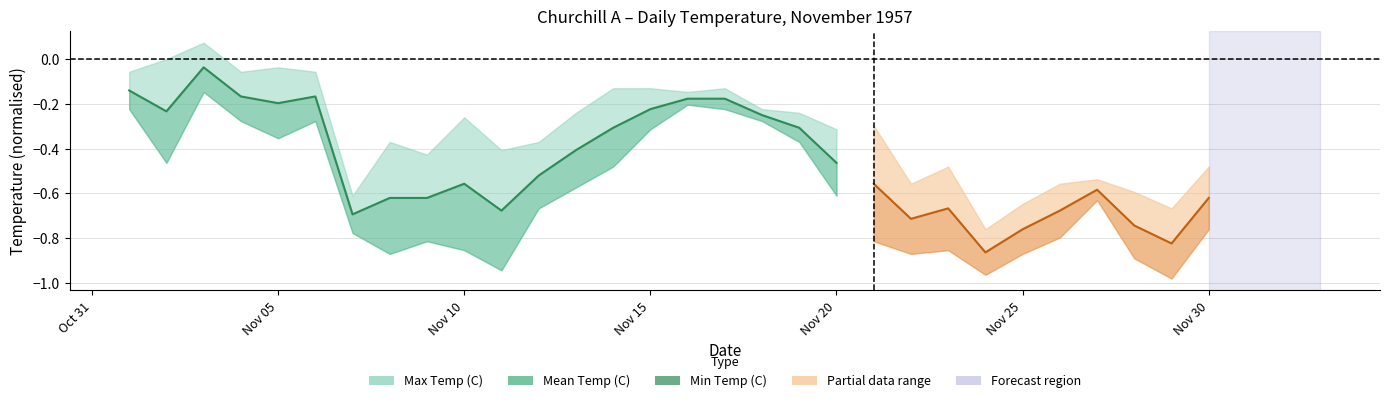

What is the value of the 8th point from the left?

-0.6